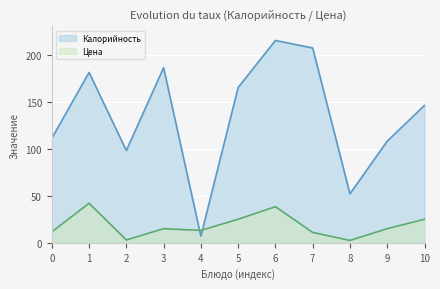

What is the average value of the Цена series?

18.3